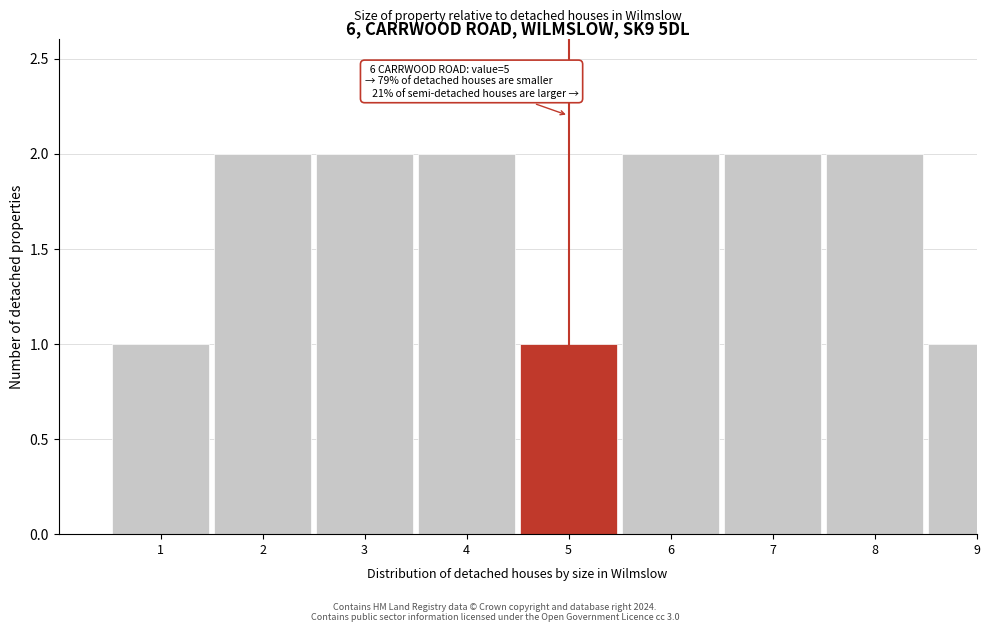

Reading right to left, transcribe all the data shown in this chart.

1	2	2	2	1	2	2	2	1